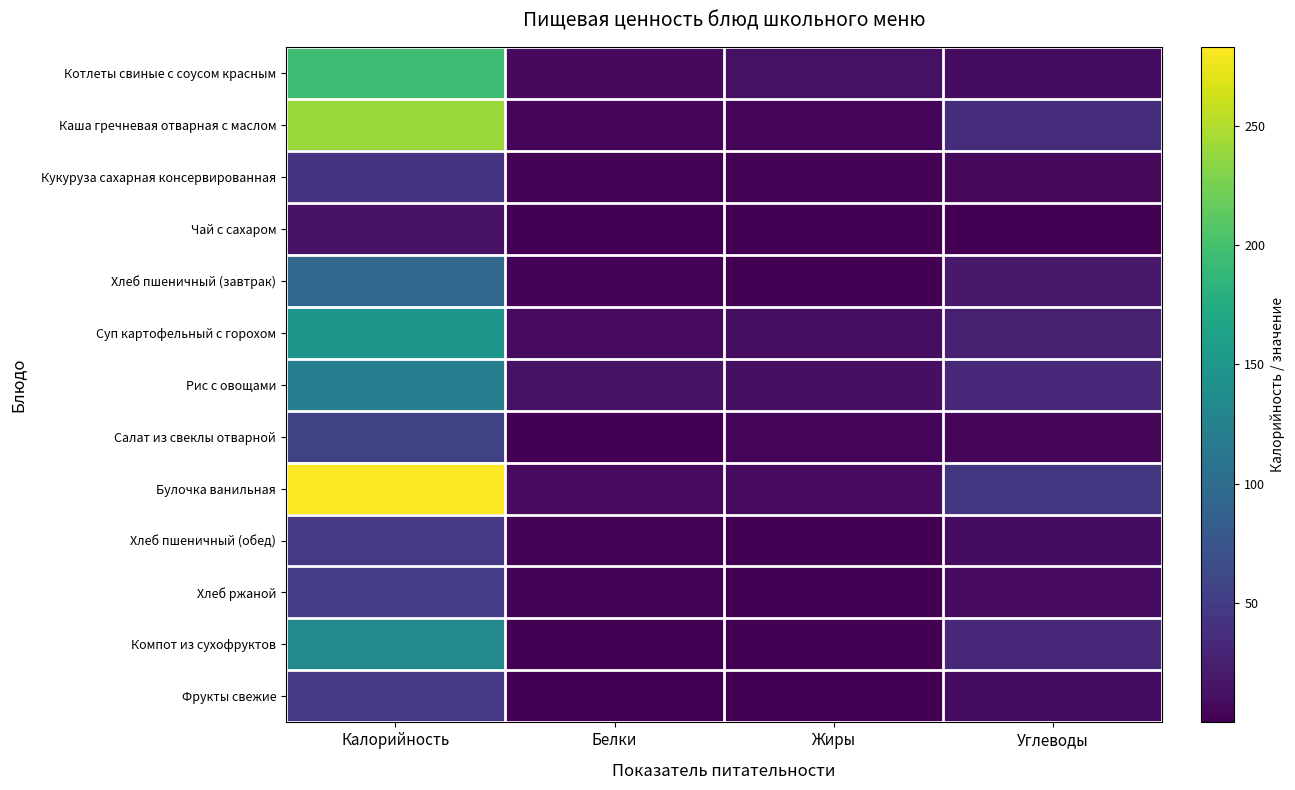

Which series changed the most between Белки and Углеводы?

Булочка ванильная